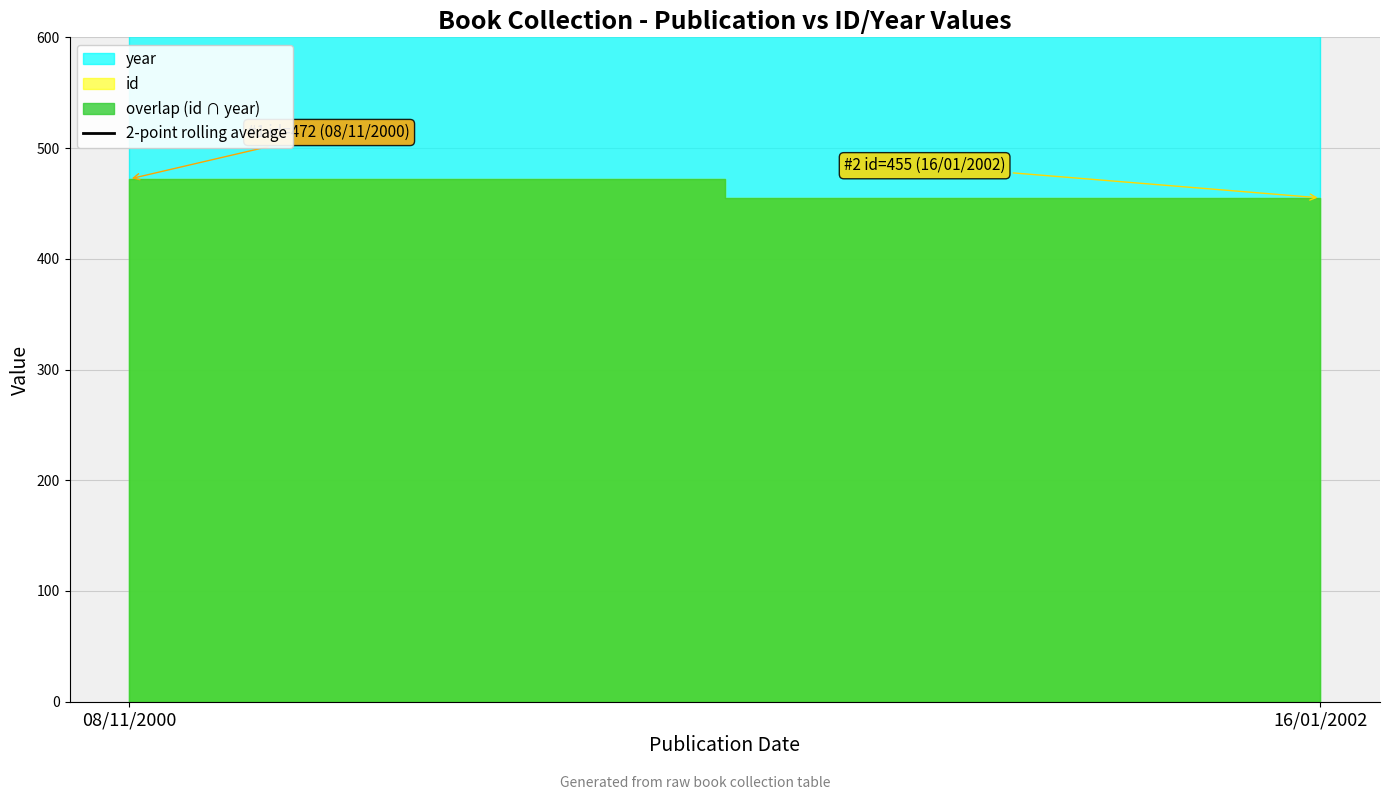

What is the sum of all values?

2464.5